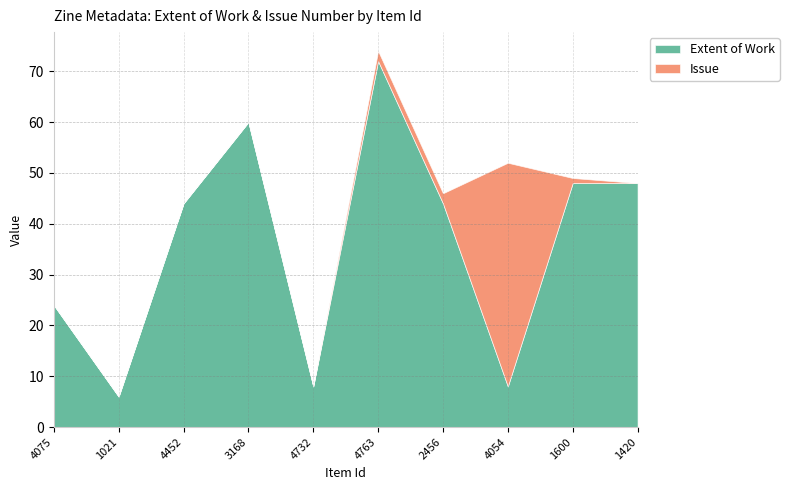

Reading left to right, transcribe all the data shown in this chart.

Extent of Work: 24	6	44	60	8	72	44	8	48	48
Issue: 0	0	0	0	0	2	2	44	1	0